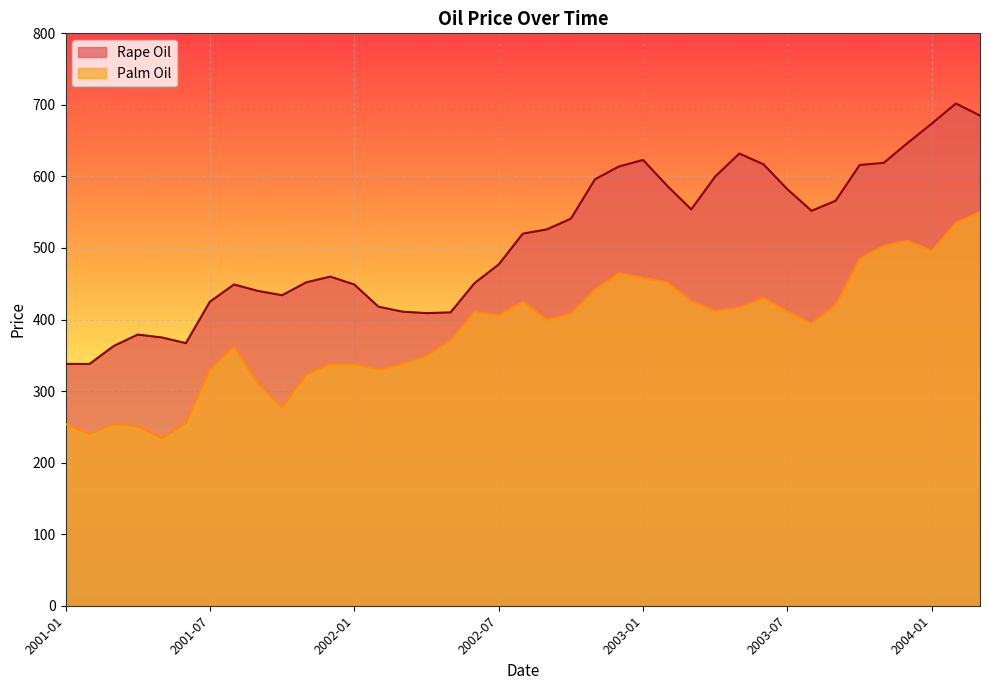

How many lines are shown in the chart?

2